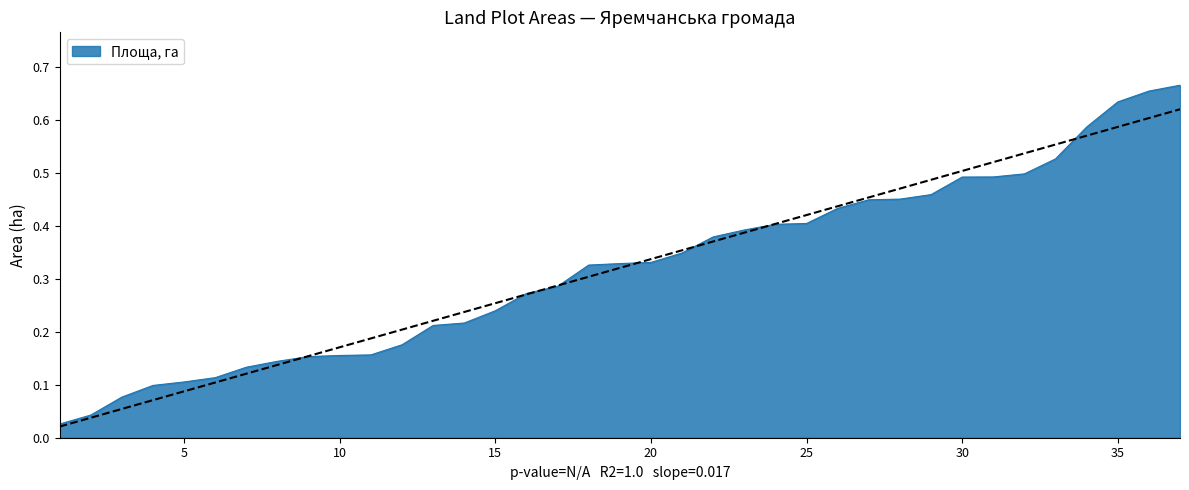

Reading left to right, list all the values displayed in this chart.

0.0	0.0	0.1	0.1	0.1	0.1	0.1	0.1	0.2	0.2	0.2	0.2	0.2	0.2	0.2	0.3	0.3	0.3	0.3	0.3	0.3	0.4	0.4	0.4	0.4	0.4	0.4	0.5	0.5	0.5	0.5	0.5	0.5	0.6	0.6	0.7	0.7